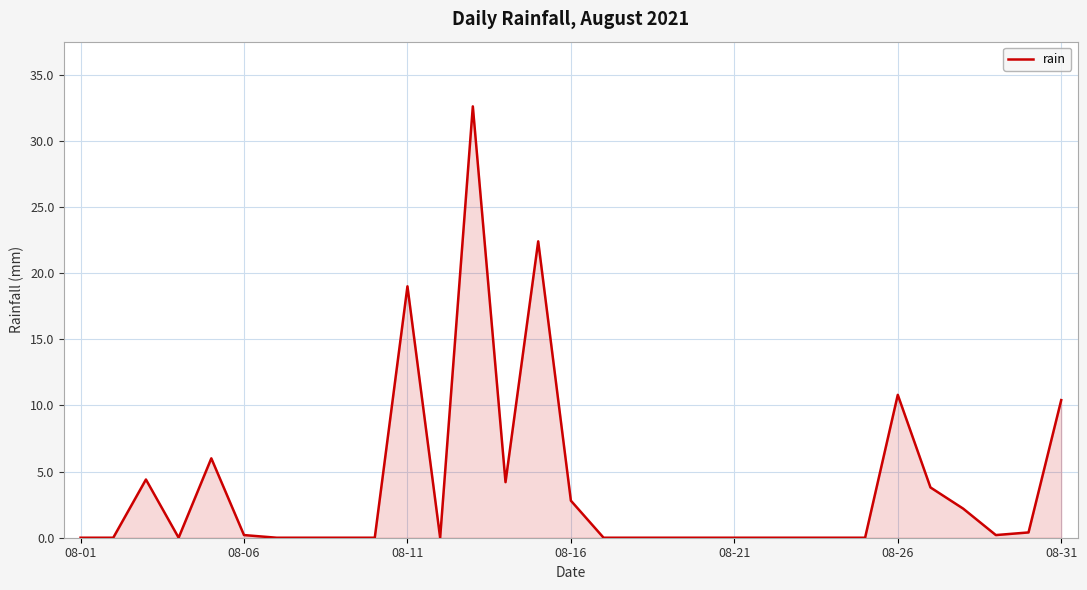

What is the greatest value displayed?

32.6